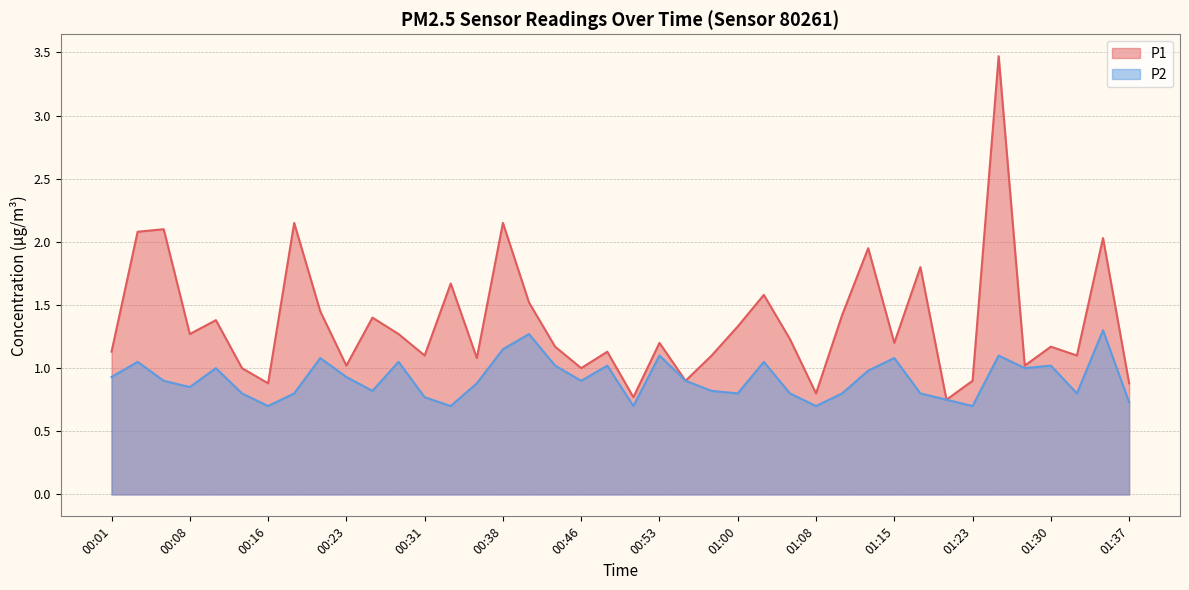

How many interior local peaks does the P1 series have?

14